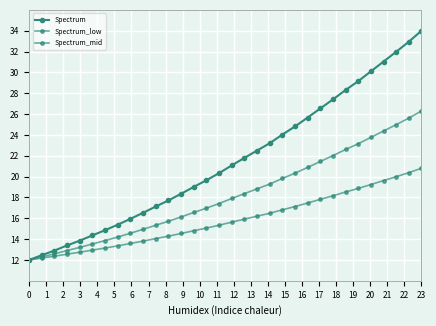

Count the number of categories in the chart.

32